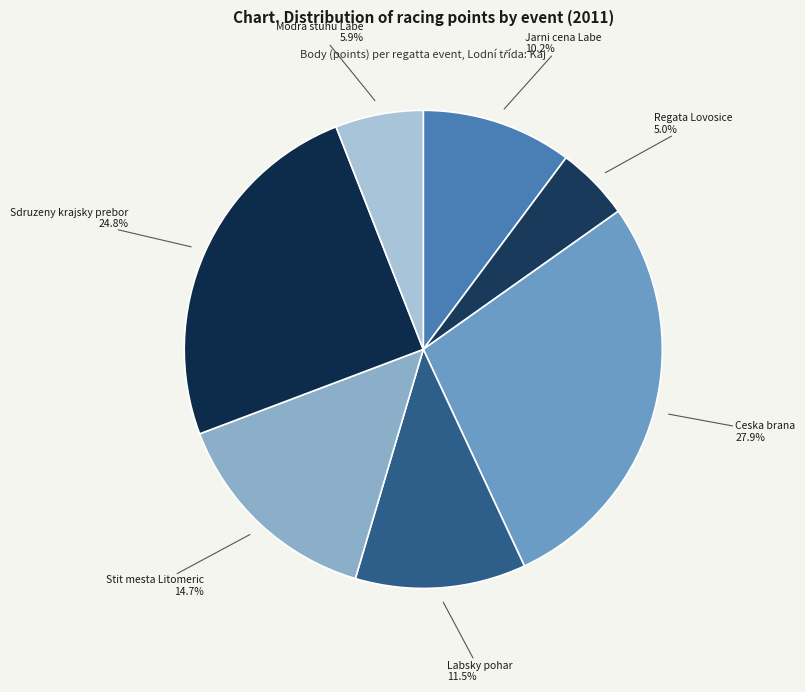

Combined, do Labsky pohar and Regata Lovosice account for over 50%?

No